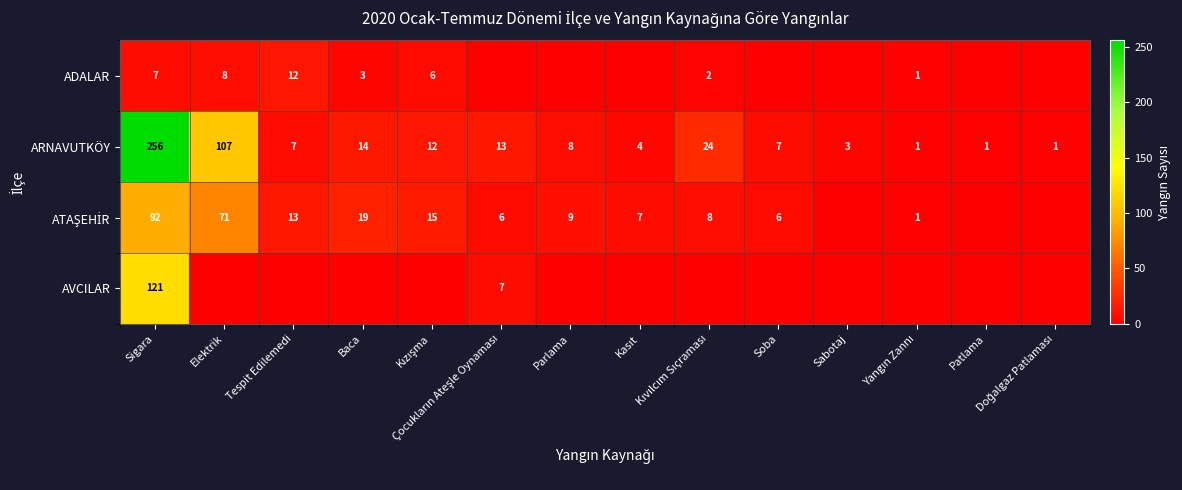

What is the highest value of the ARNAVUTKÖY series?

256